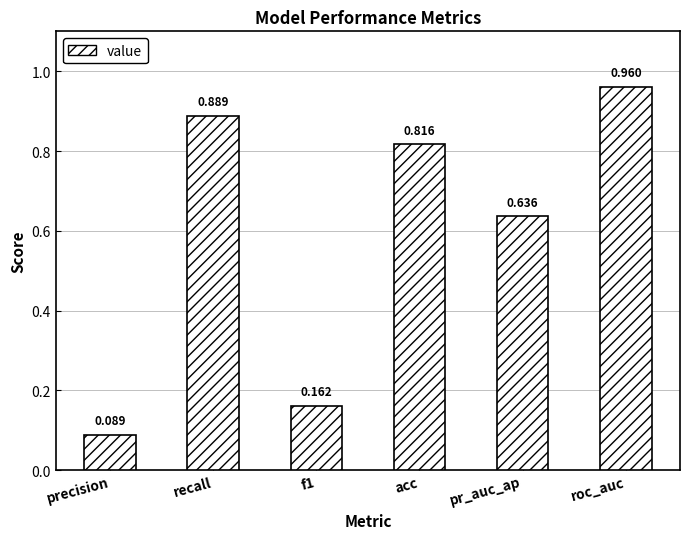

Rank the categories by value from highest to lowest.

roc_auc, recall, acc, pr_auc_ap, f1, precision